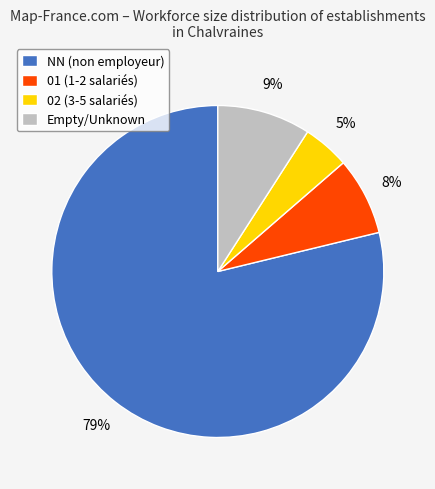

Count the number of slices in the pie.

4